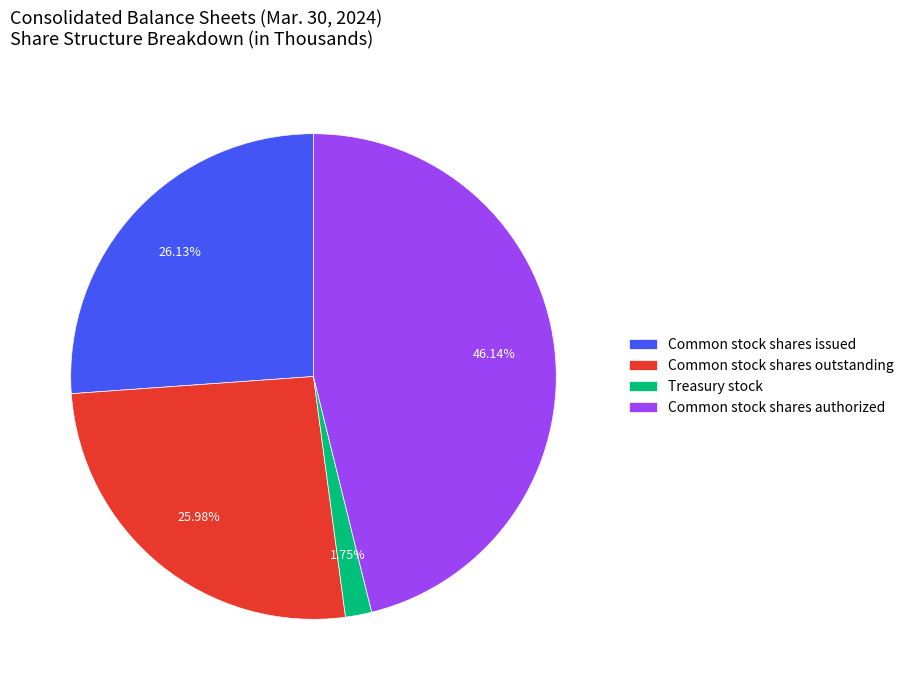

What is the ratio of the value at Common stock shares authorized to the value at Common stock shares issued?

1.8